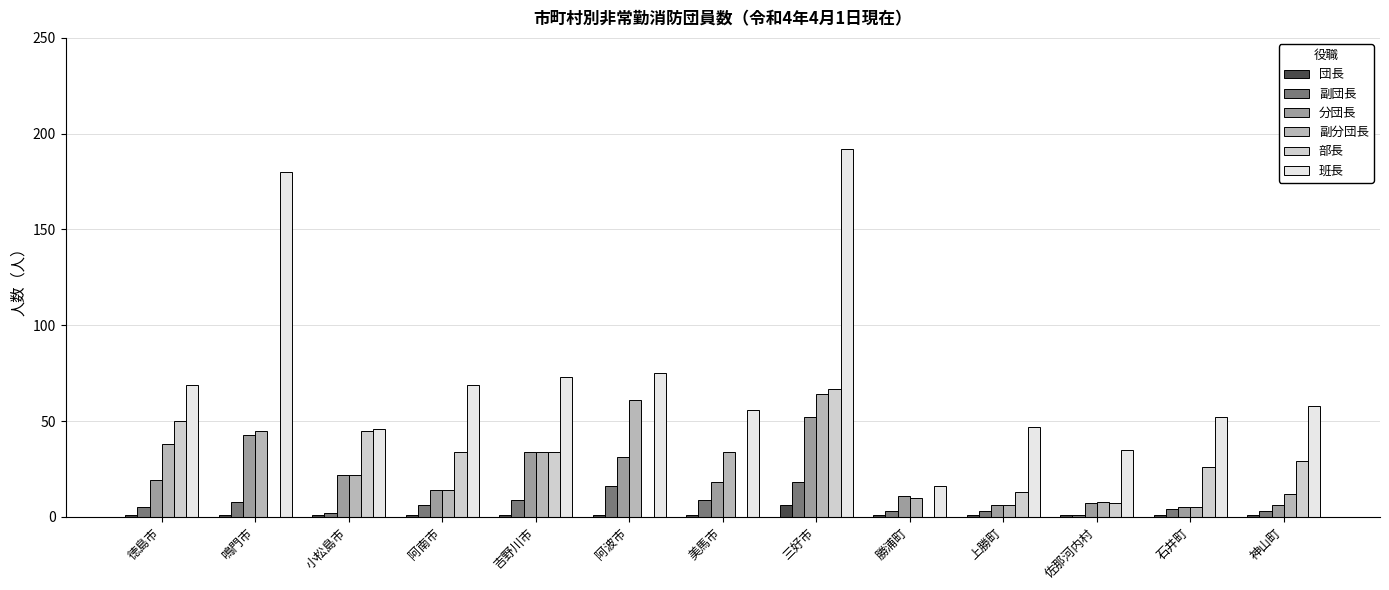

What is the sum of all 副団長 values?

87